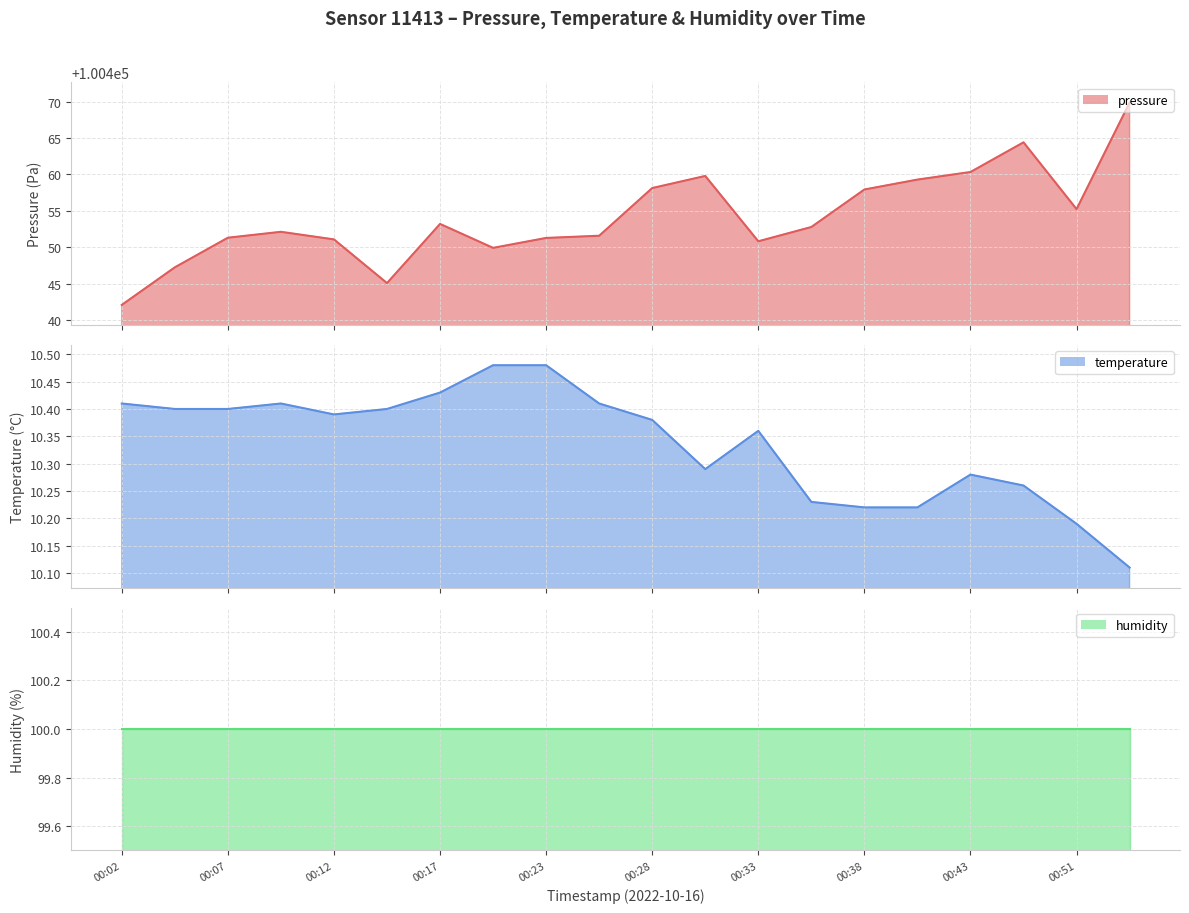

True or false: temperature and pressure intersect in this chart.

False